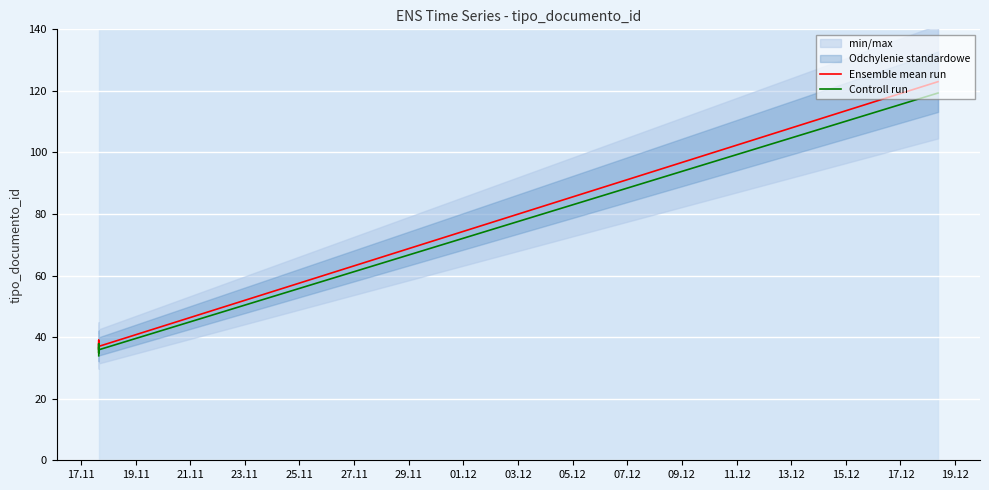

Which series has the largest total across all categories?

Ensemble mean run